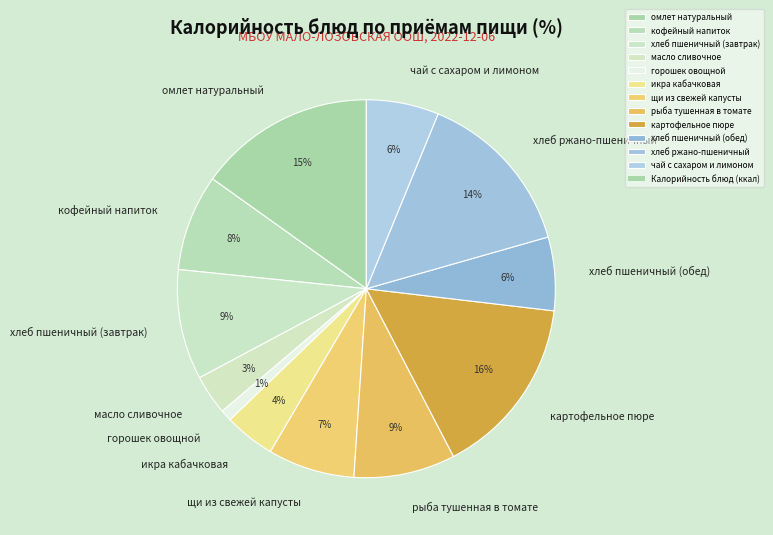

What percentage is the хлеб пшеничный (обед) slice, to the nearest percent?

6%